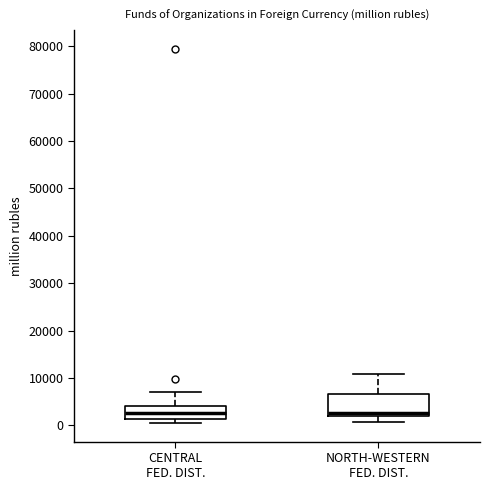

Reading left to right, read every box against the y-axis: the position of its median line, the range the box covers, and the ends of its whiskers. The values are not printed on the chart, so give them approximately, as read against the axis.

CENTRAL FED. DIST.: median 3000, box 1000 to 4000, whiskers 1000 (just below the box's lower edge) to 7000
NORTH-WESTERN FED. DIST.: median 3000, box 2000 to 7000, whiskers 1000 to 11000